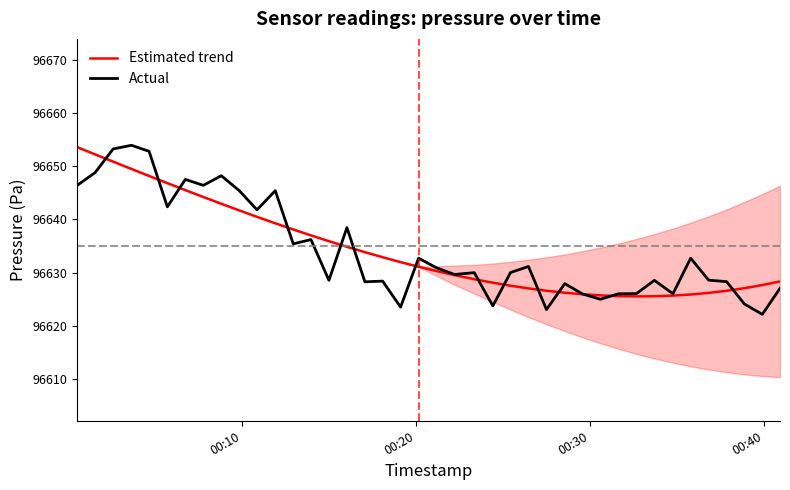

What is the sum of all Actual values?

3865369.9